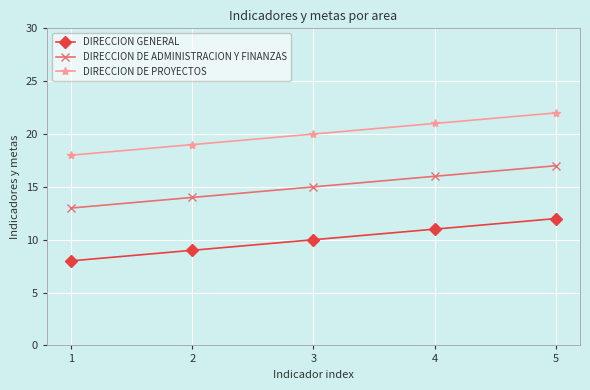

What is the lowest value of the DIRECCION DE ADMINISTRACION Y FINANZAS series?

13